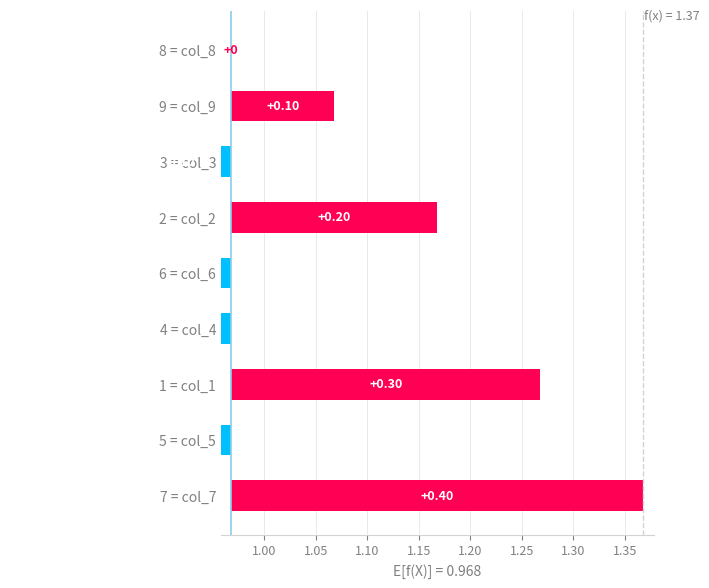

How many values are below 0?

4